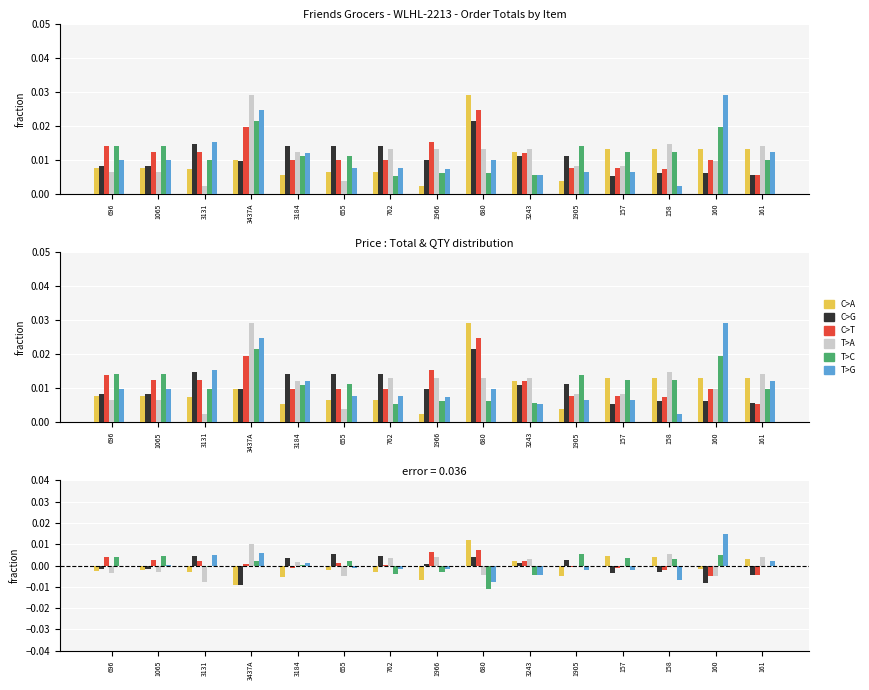

Rank the series by their maximum value, from highest to lowest.

T>G, C>A, T>A, C>T, T>C, C>G